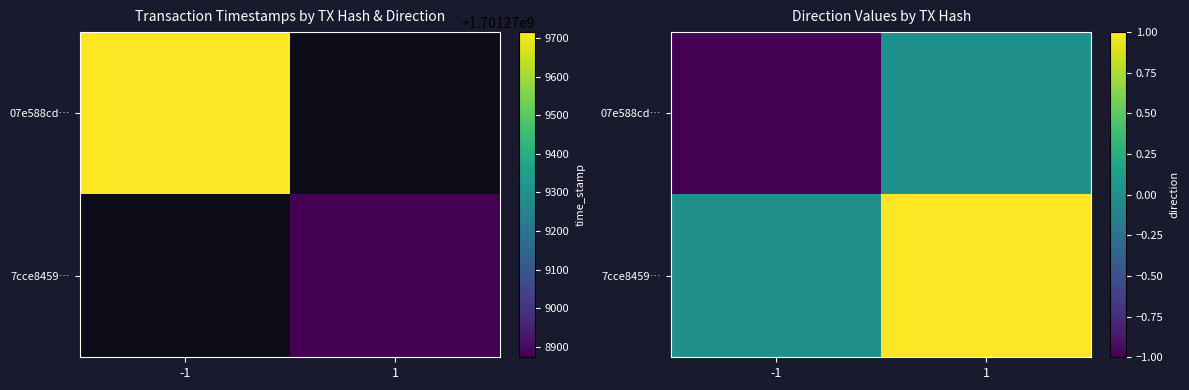

Which series has the widest spread of values?

07e588cd…